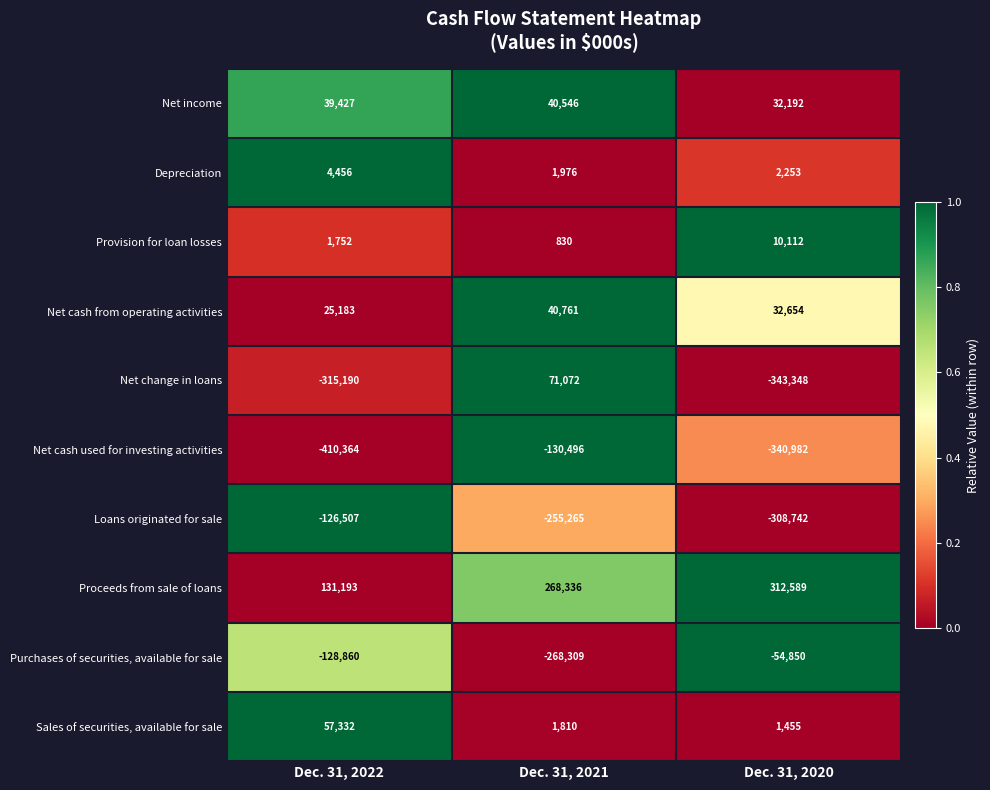

Count the number of data series in this chart.

10